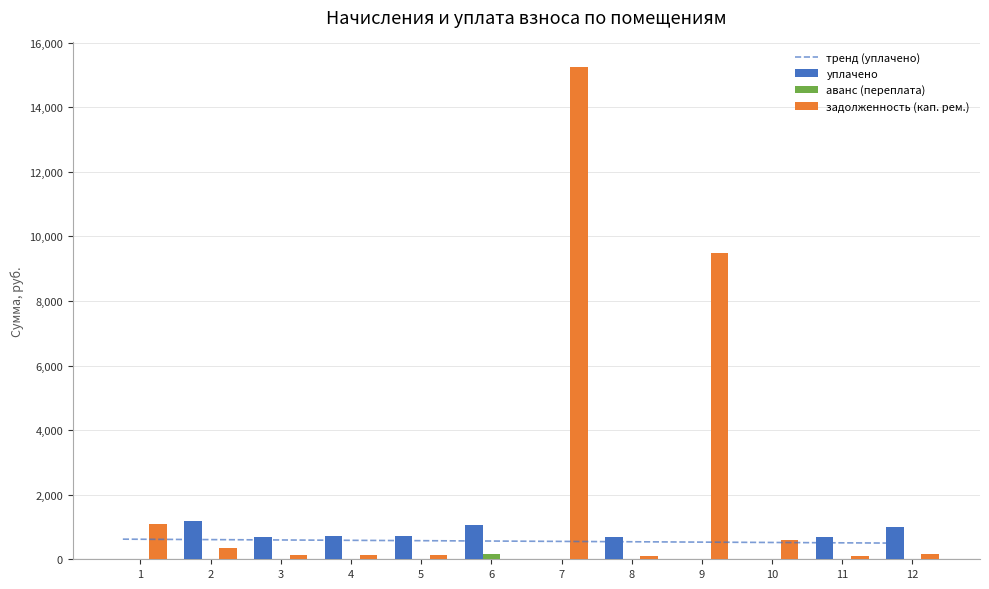

Which series has the largest total across all categories?

задолженность (кап. рем.)